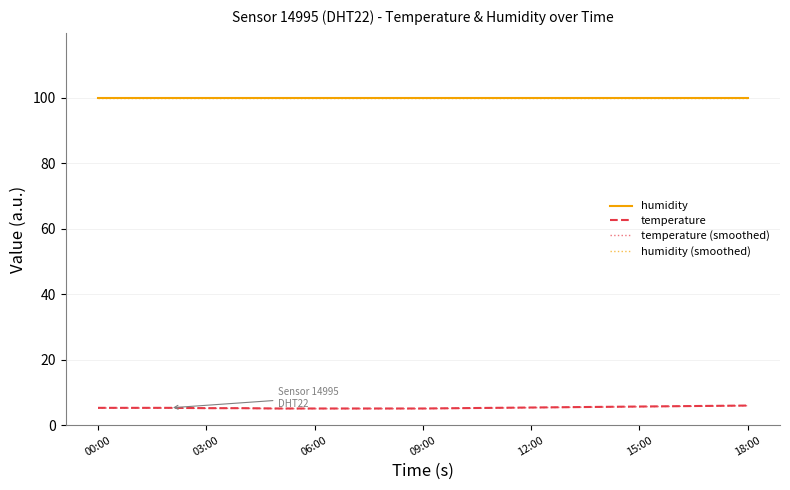

True or false: humidity and temperature (smoothed) intersect in this chart.

False